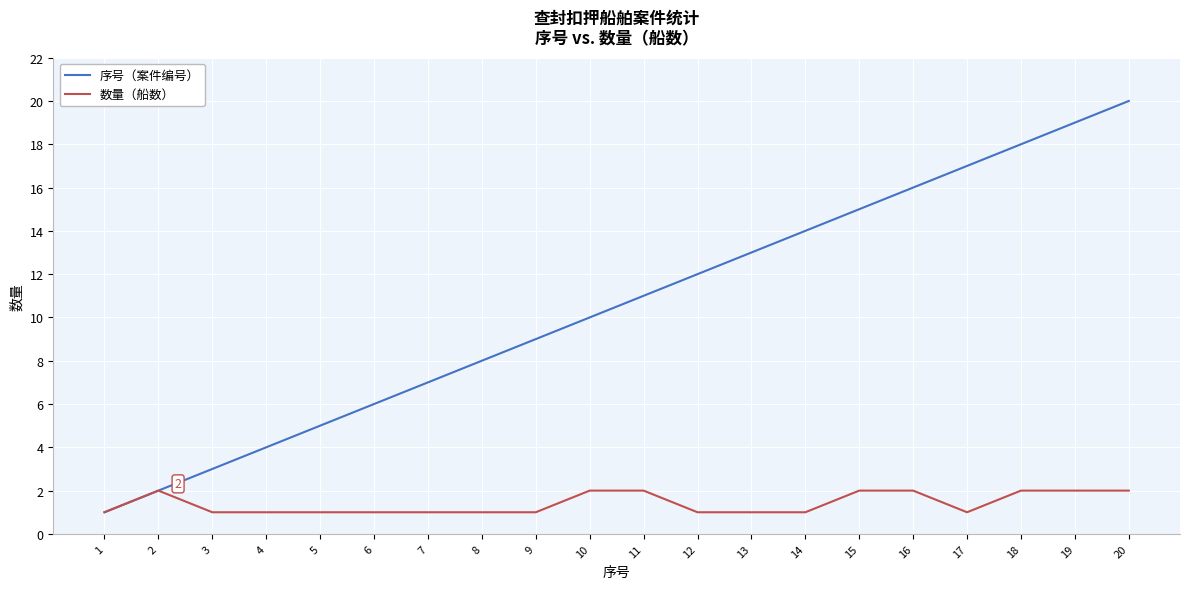

How many distinct data groups are displayed?

2